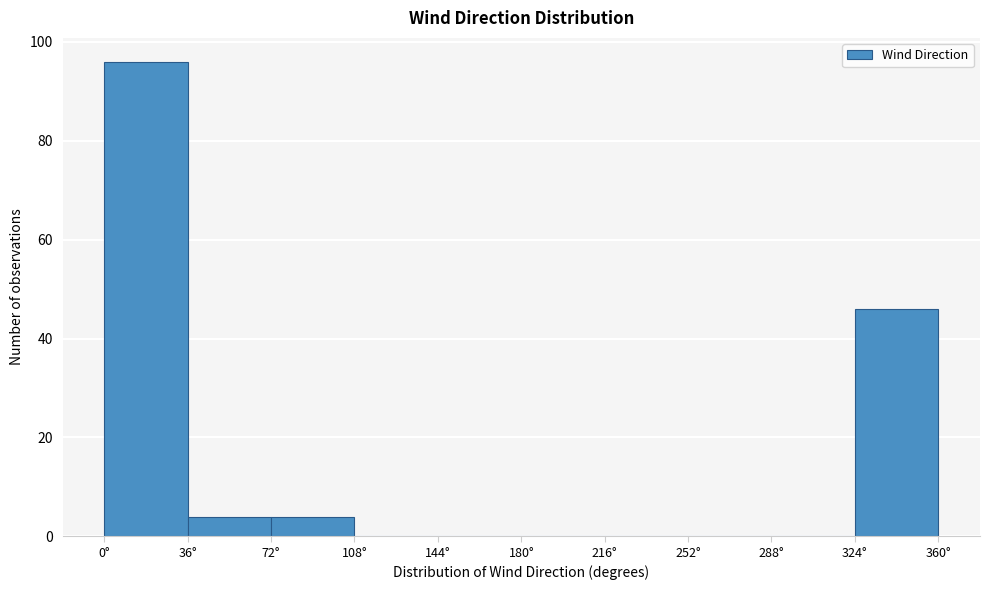

How tall is the bar that spans 324 to 360 on the x-axis? Neither the bar edges nor the heights are printed on the chart, so give them approximately, as read against the axes.

46